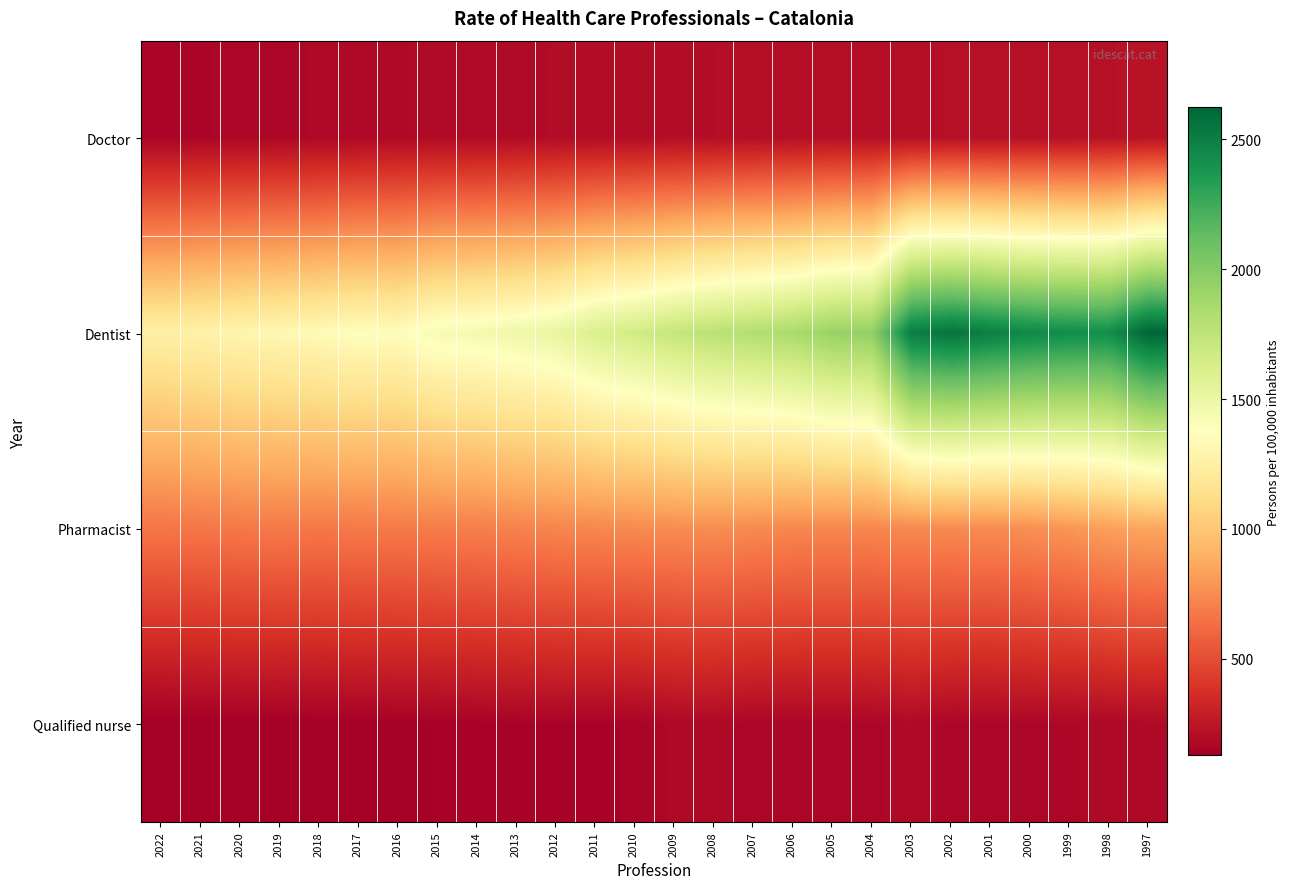

Between 2016 and 2001, which series saw the biggest shift?

Dentist